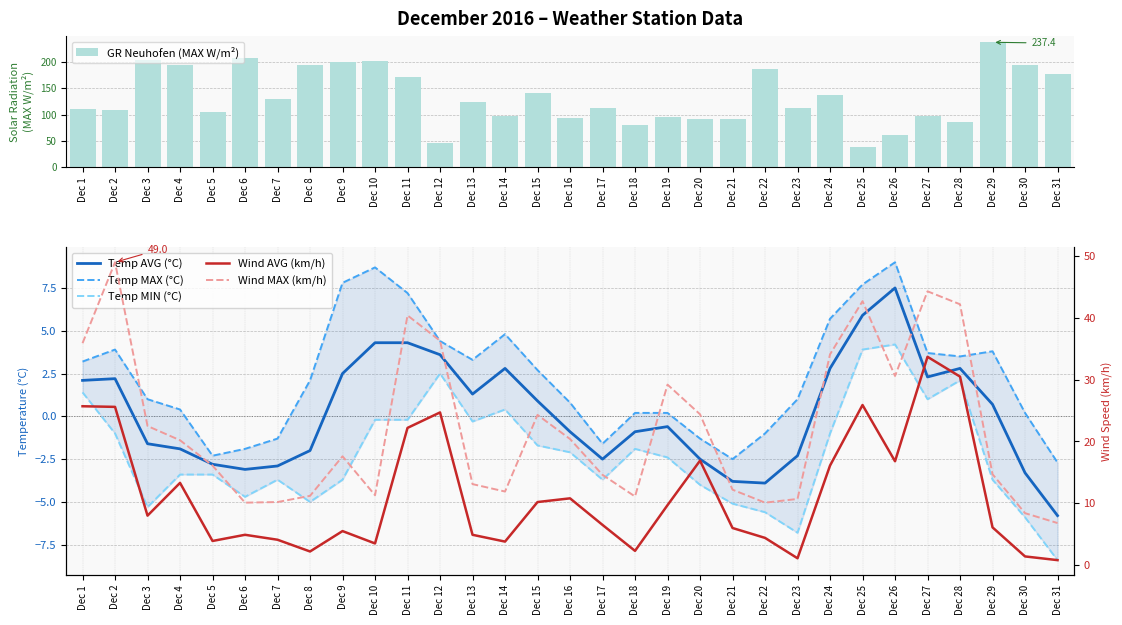

What is the sum of all GR Neuhofen (MAX W/m²) values?

4118.4